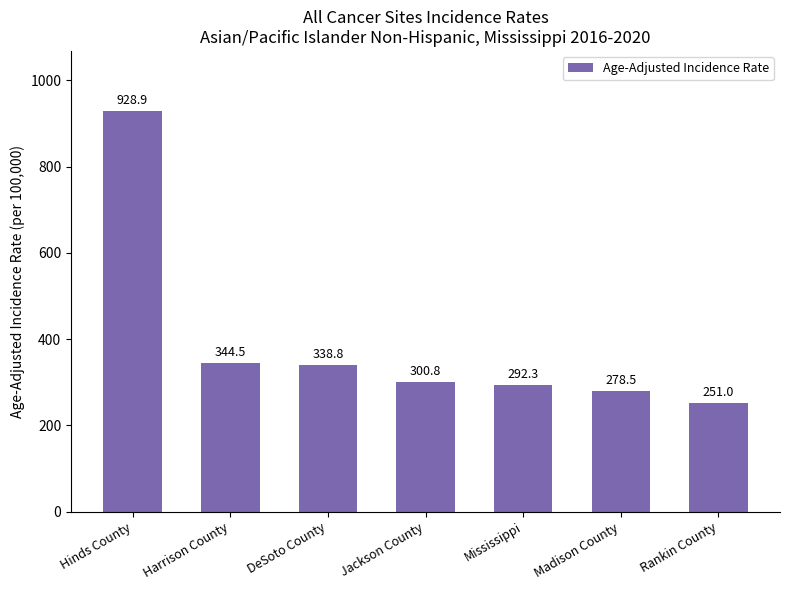

List the labels in order of value, largest first.

Hinds County, Harrison County, DeSoto County, Jackson County, Mississippi, Madison County, Rankin County